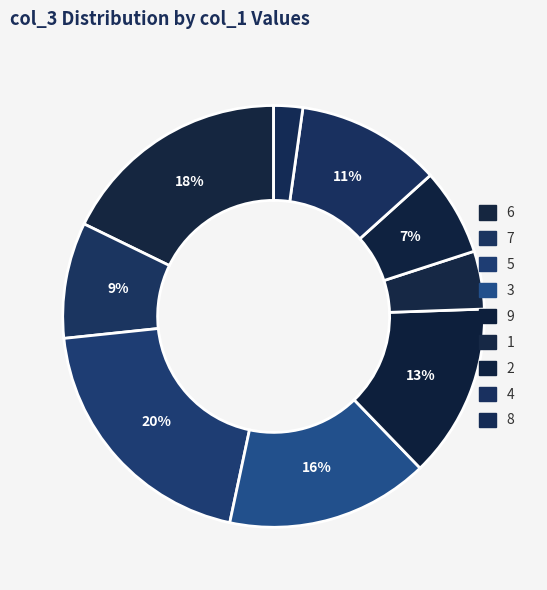

How many segments does this pie chart have?

9